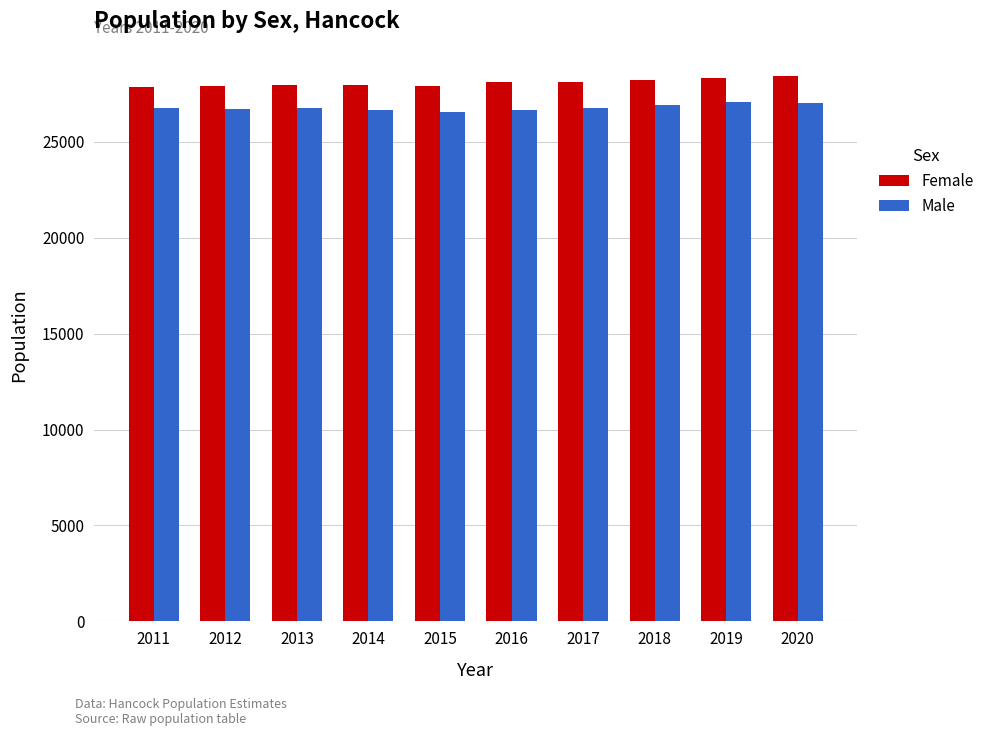

At which label does Male first exceed 26733?

2011